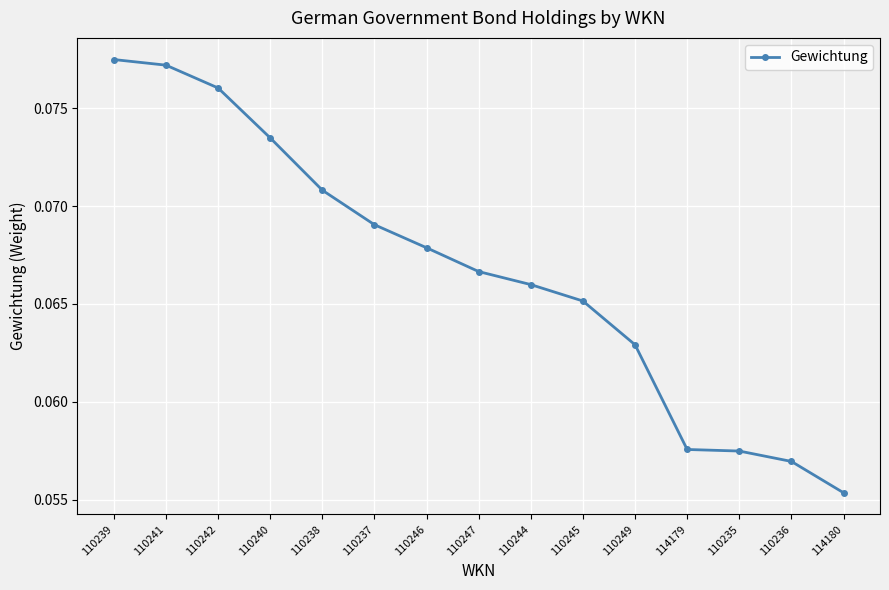

At which label is the value closest to 0?

114180